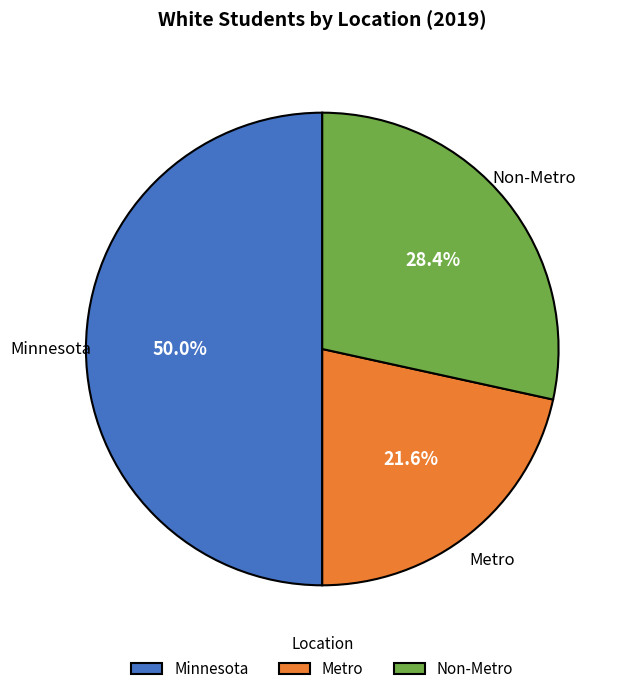

To the nearest percent, what is the difference between the largest and smallest slice percentages?

28%